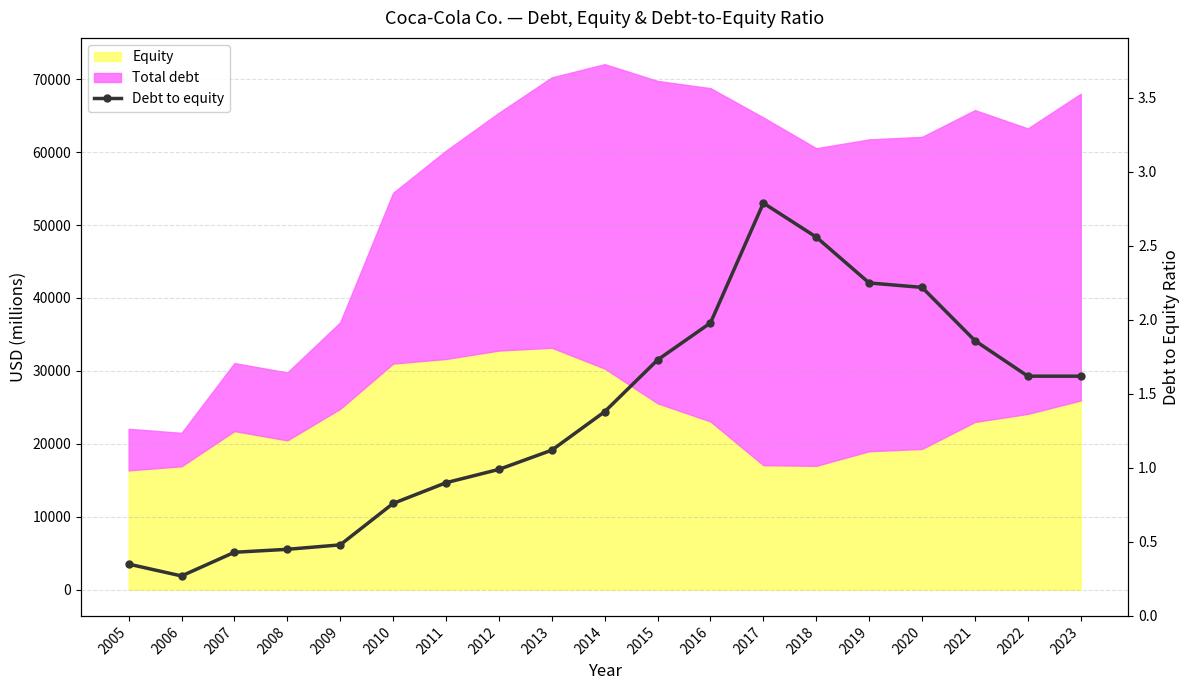

At which category does the chart reach its peak across all series?

2017